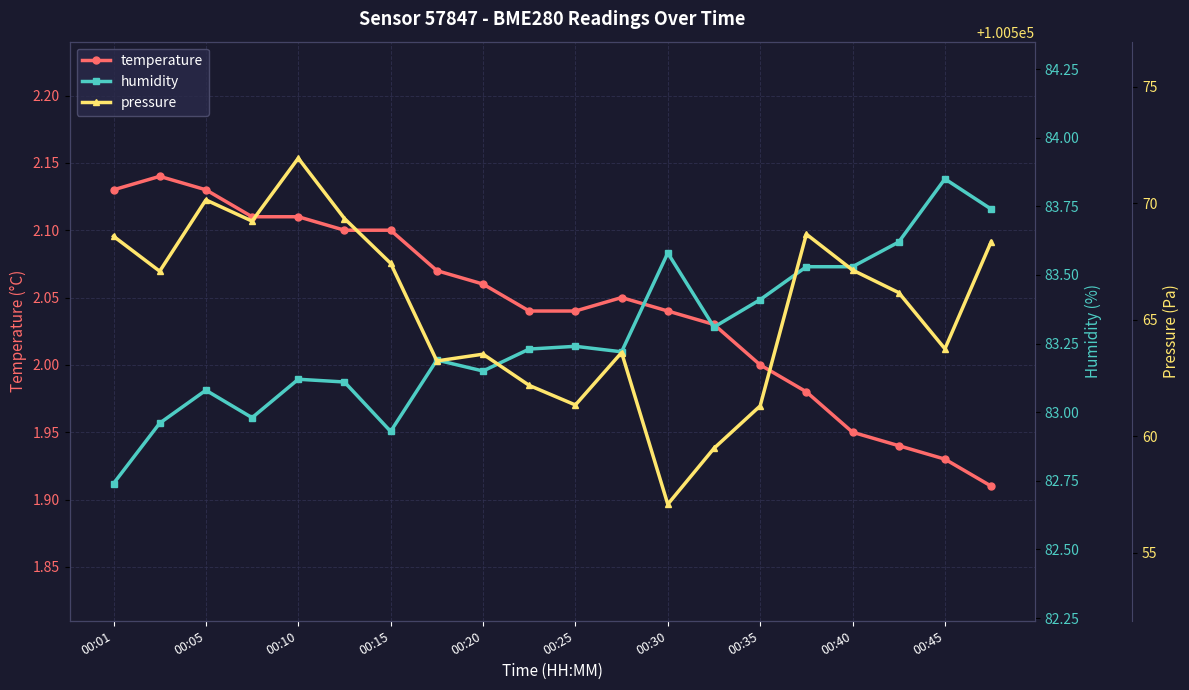

True or false: temperature has a value of 2.1 at 00:15.

True